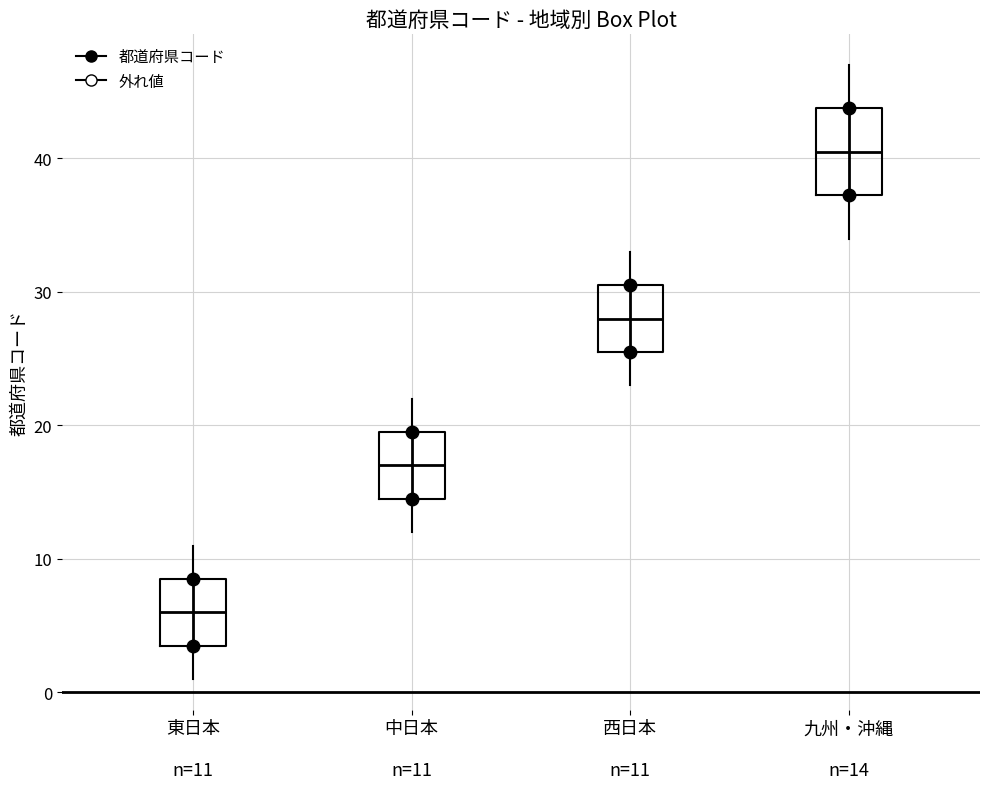

Where does the upper whisker of the box for 東日本 n=11 end on the y-axis? The values are not printed on the chart, so give them approximately, as read against the axis.

11